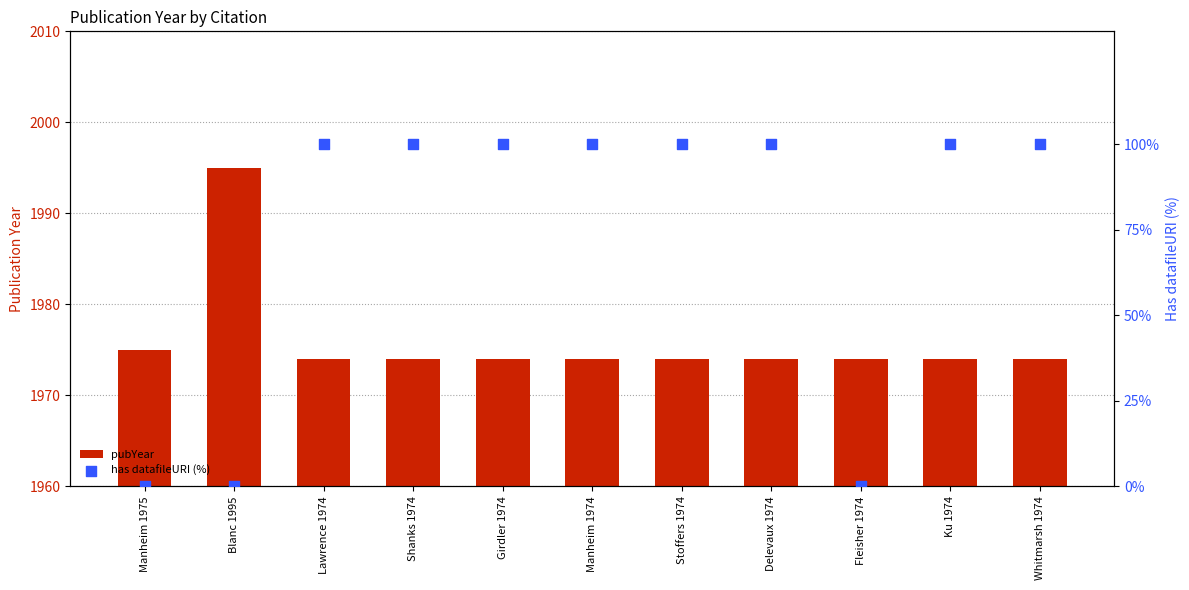

Which series has the widest spread of Y values?

has datafileURI (%)